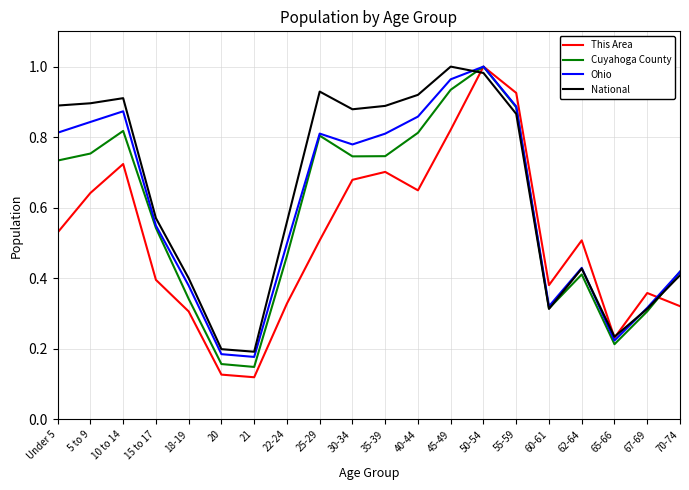

Which series changed the most between 22-24 and 70-74?

National